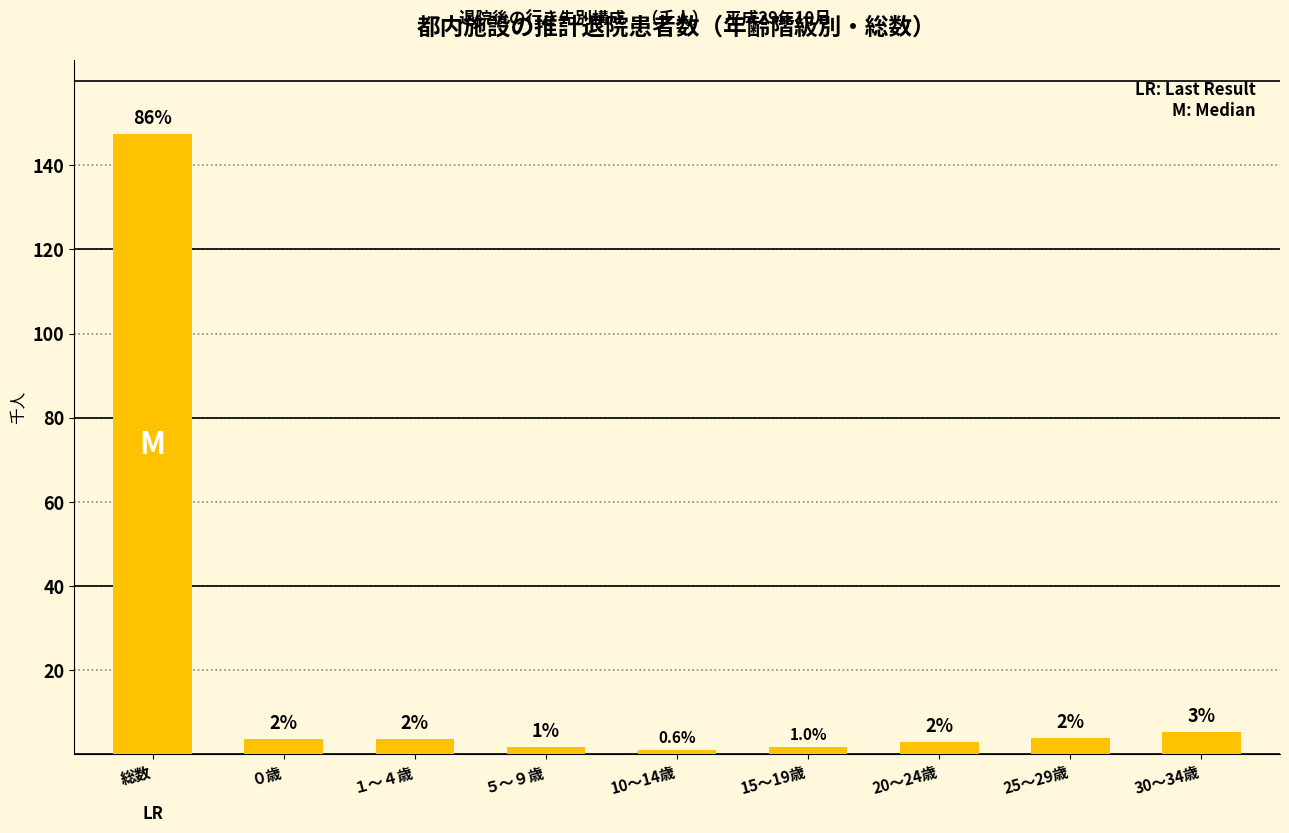

The chart shows a value of 1.8 at 25～29歳. True or false?

False